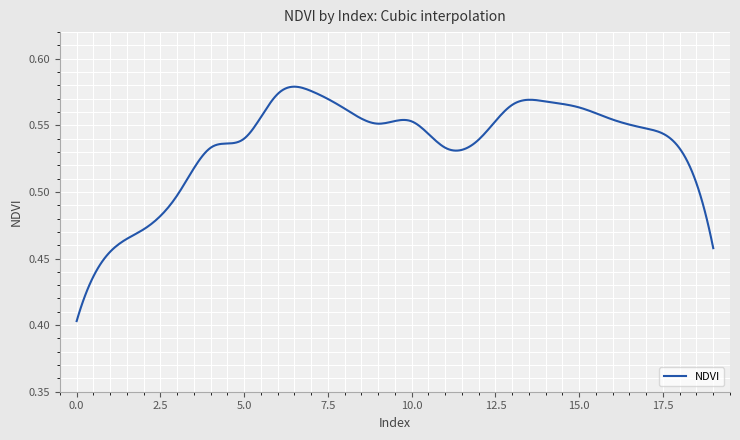

Rank the categories by value from highest to lowest.

7, 6, 14, 13, 15, 8, 16, 10, 9, 17, 5, 12, 4, 11, 18, 3, 2, 19, 1, 0